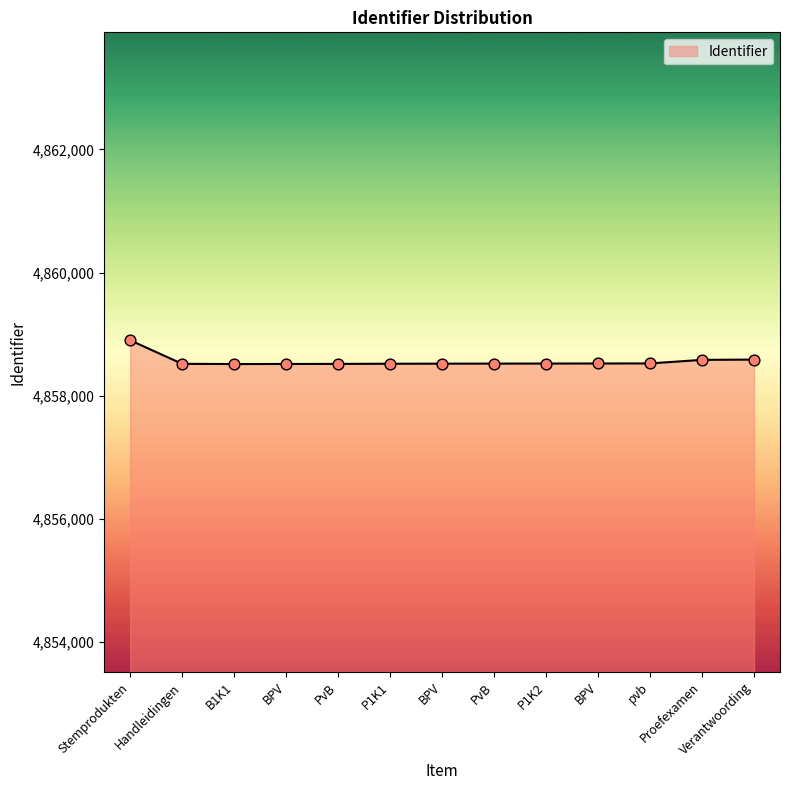

Approximately how many times larger is the value at B1K1 compared to Verantwoording?

1.0